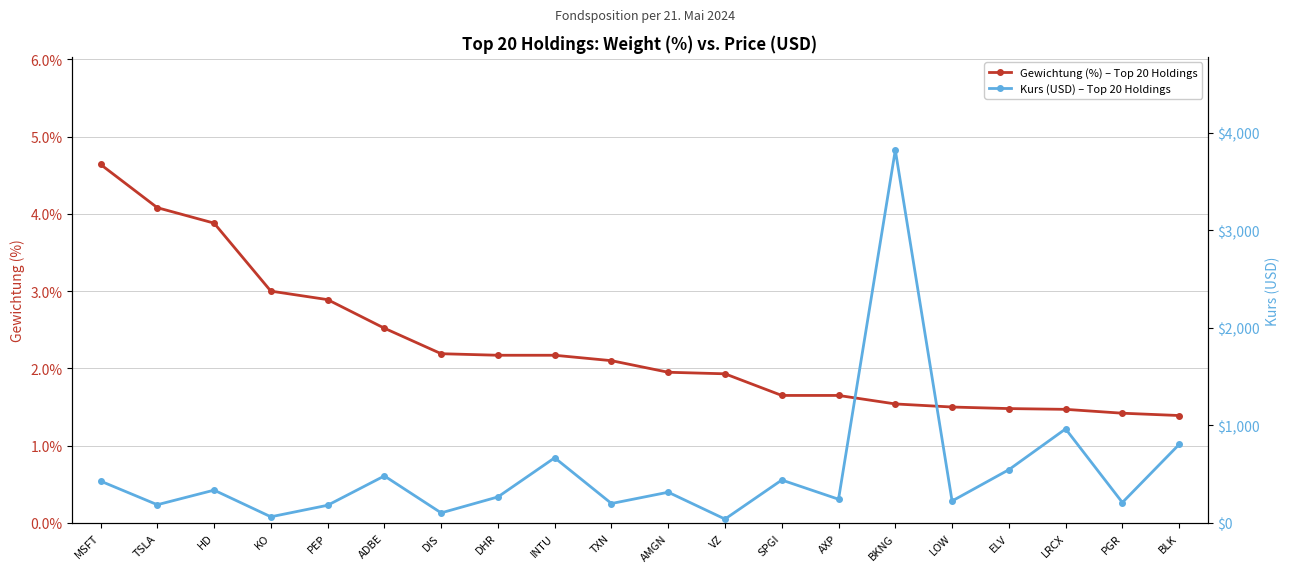

Is this an area chart (filled region under the line)?

No